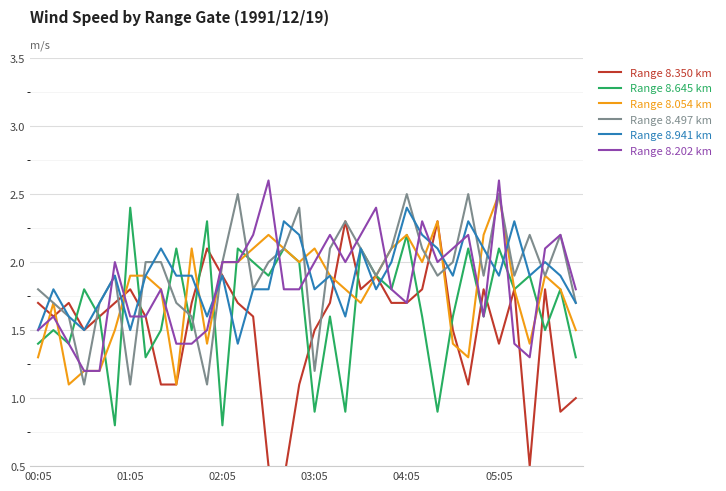

What is the spread (max minus min) of values at 28?

1.4